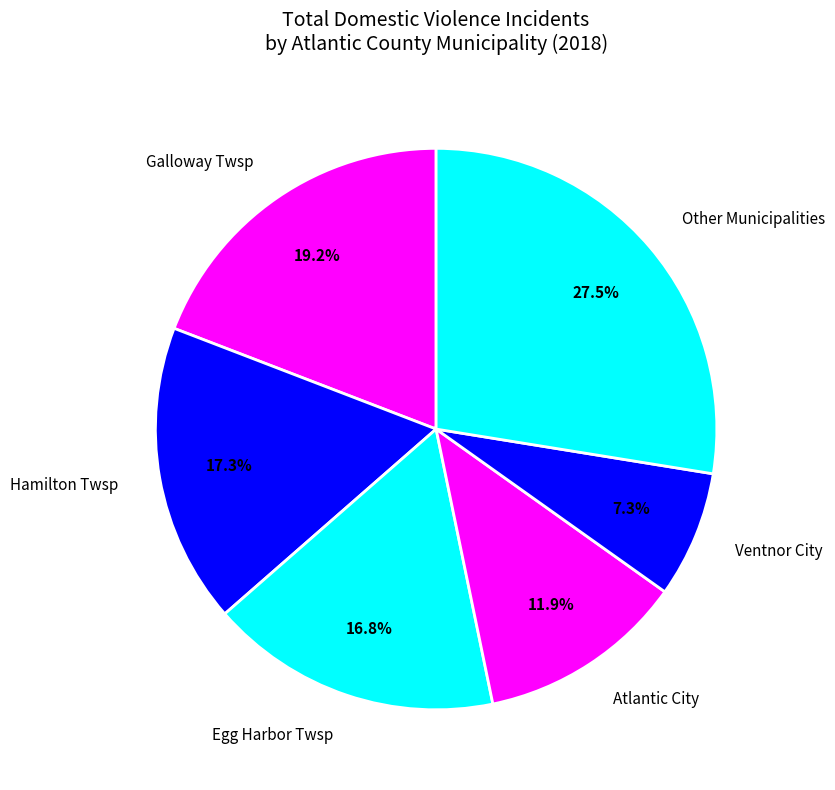

What is the ratio of the value at Galloway Twsp to the value at Hamilton Twsp?

1.1